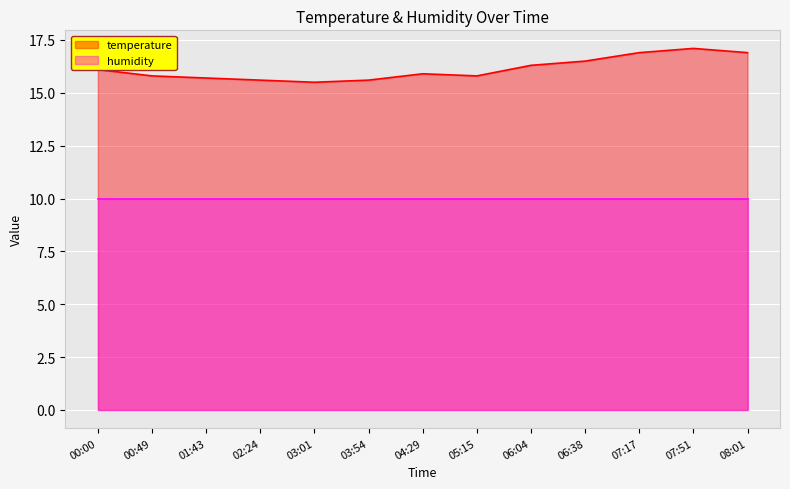

How many lines are shown in the chart?

2